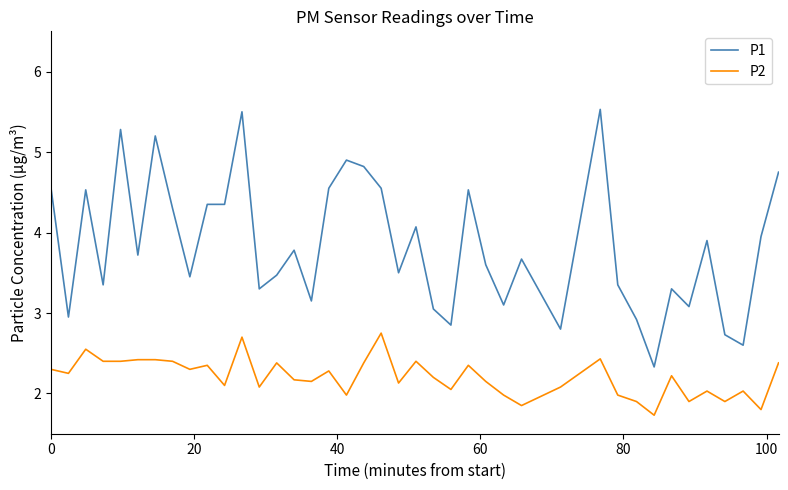

What is the highest value of the P2 series?

2.8